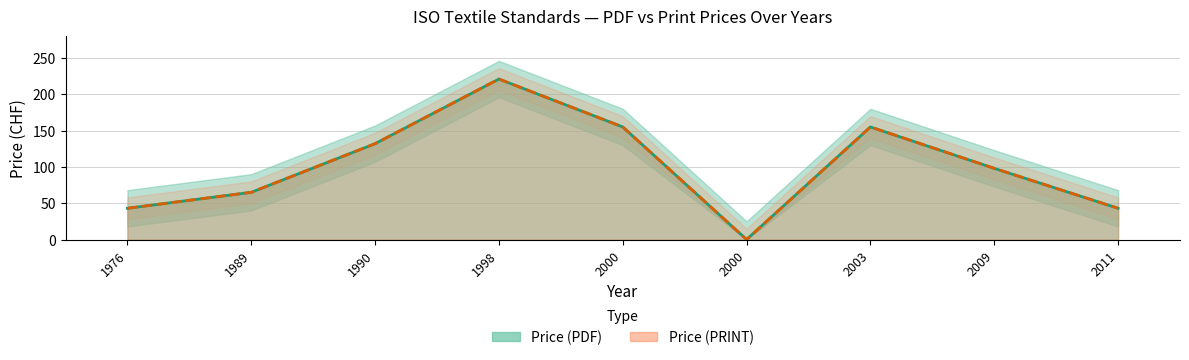

Reading left to right, list all the values displayed in this chart.

Price (PDF): 1976=43	1989=65	1990=132	1998=221	2000=155	2000=0	2003=155	2009=98	2011=43
Price (PRINT): 1976=43	1989=65	1990=132	1998=221	2000=155	2000=0	2003=155	2009=98	2011=43